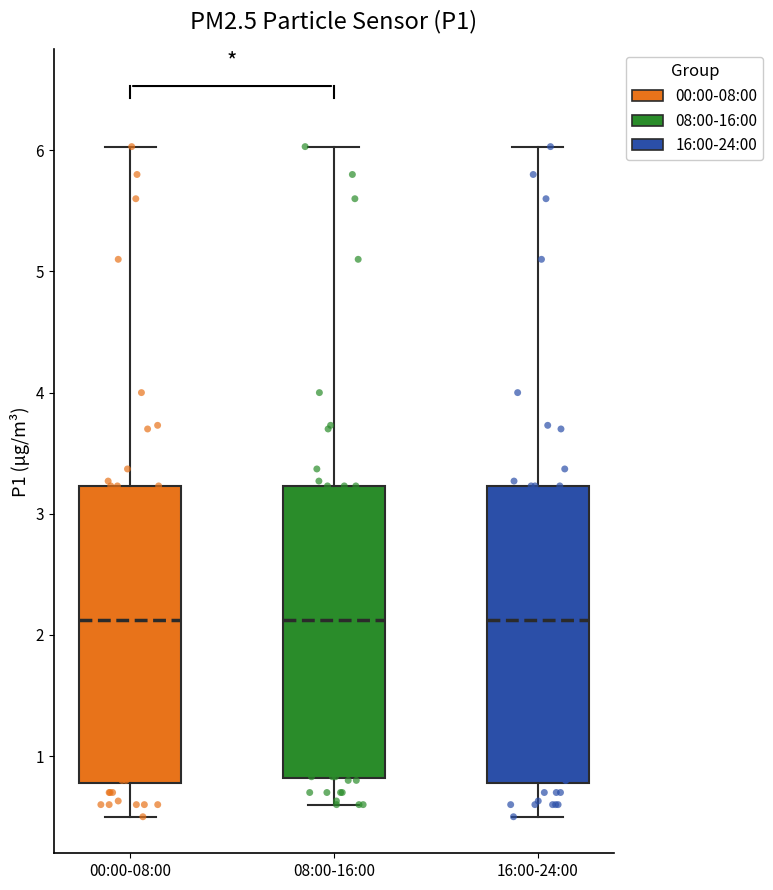

Reading left to right, transcribe this box plot: for each box, give where its median line is, the range the box spans, and where its two whiskers end, as read against the y-axis. The values are not printed on the chart, so give them approximately, as read against the axis.

00:00-08:00: median 2.1, box 0.8 to 3.2, whiskers 0.5 to 6.0
08:00-16:00: median 2.1, box 0.8 to 3.2, whiskers 0.6 to 6.0
16:00-24:00: median 2.1, box 0.8 to 3.2, whiskers 0.5 to 6.0